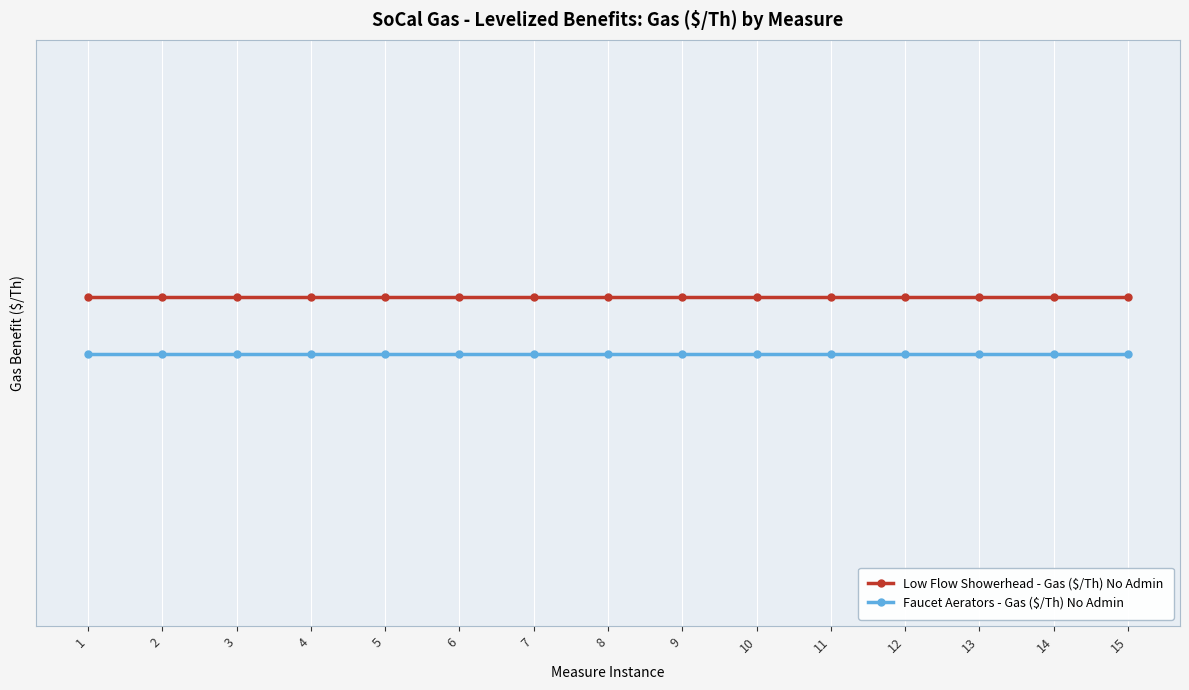

Does the chart have visible grid lines?

Yes